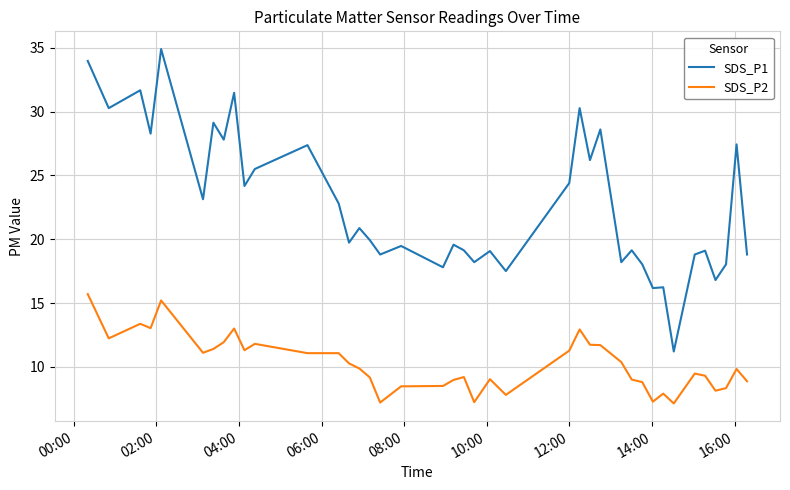

True or false: SDS_P1 and SDS_P2 intersect in this chart.

False